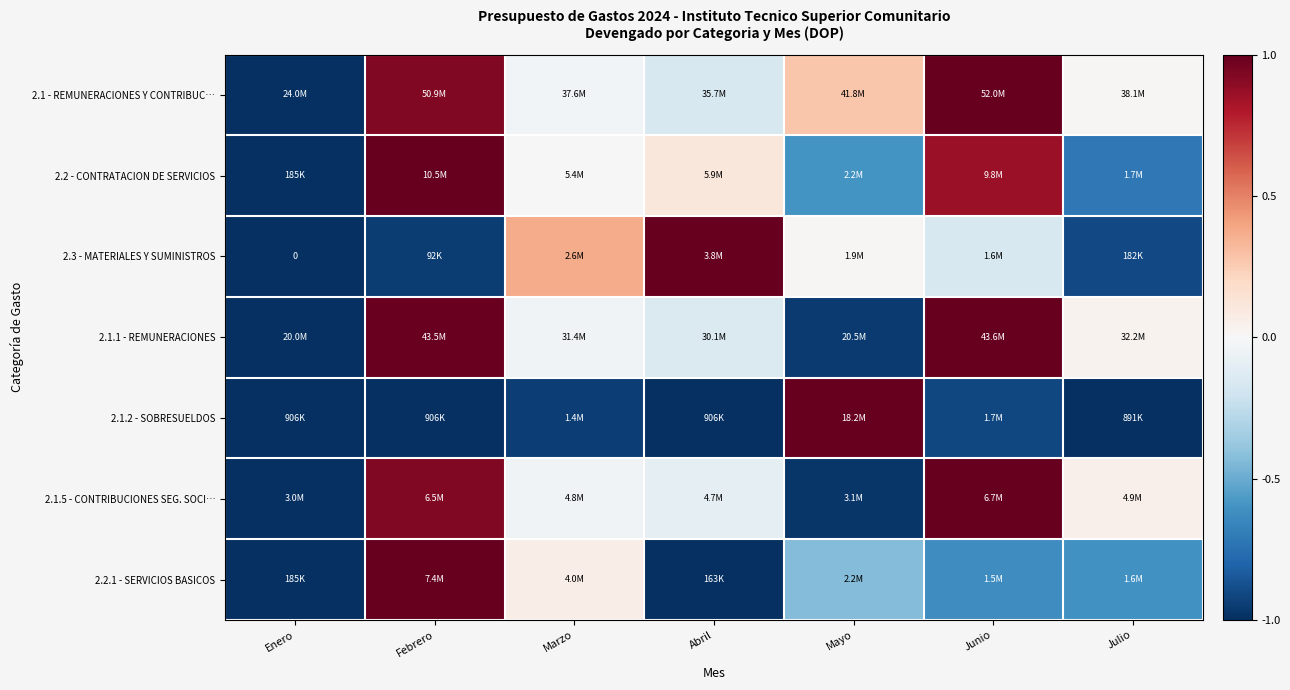

How many data points does each series have?

7